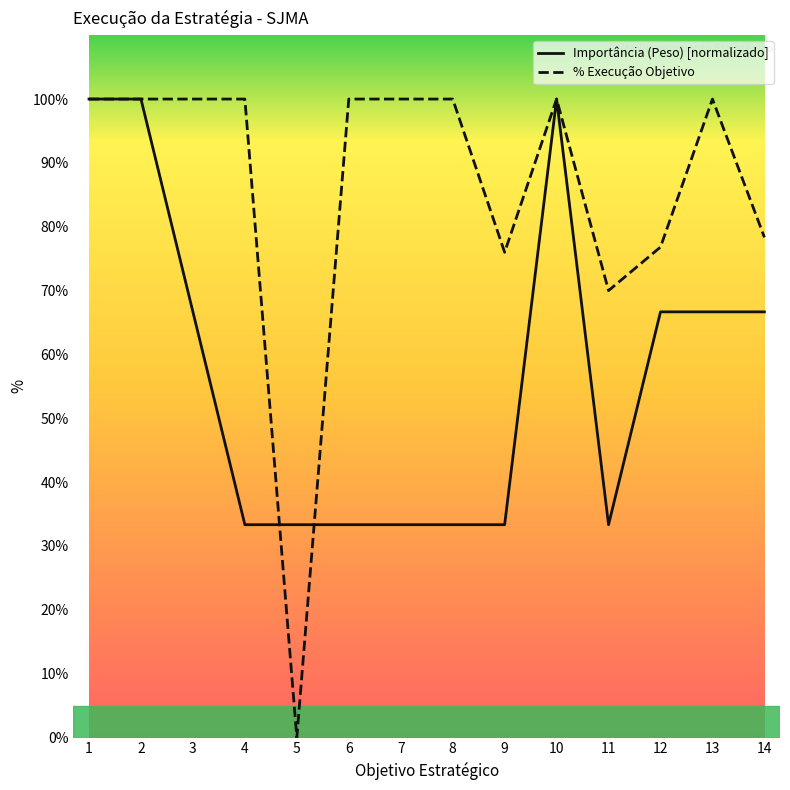

Is the value of % Execução Objetivo at 13 greater than the value of Importância (Peso) [normalizado] at 3?

Yes